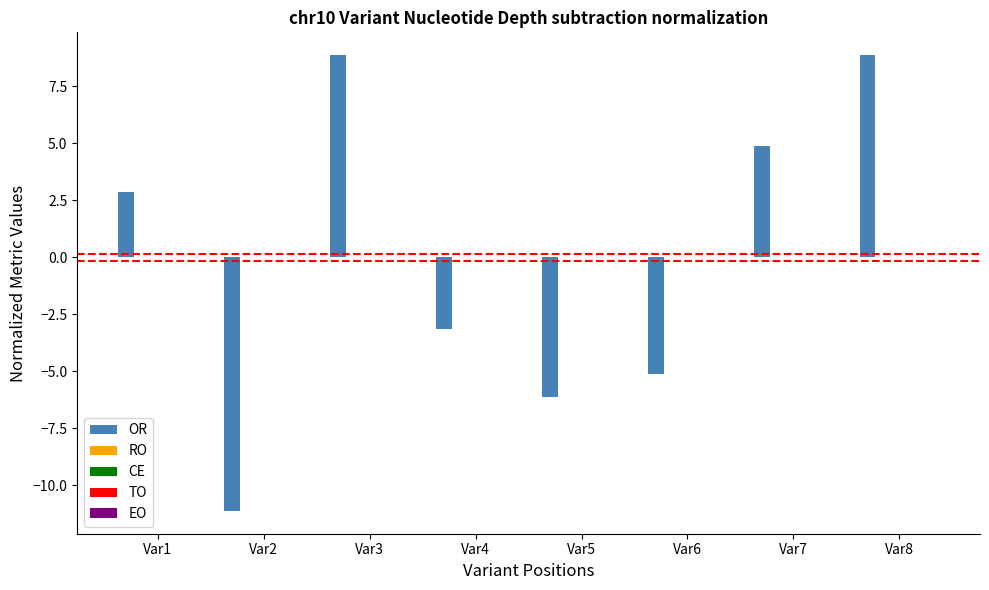

Are the bars grouped side by side (vs. stacked)?

Yes